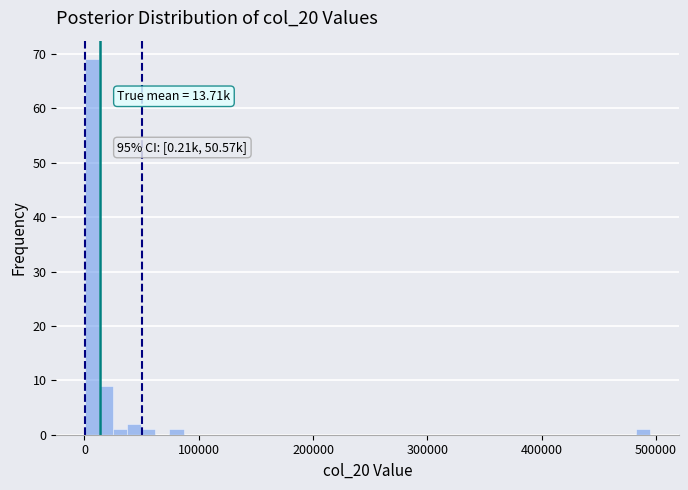

Around what value on the x-axis is the tallest bar? Give the approximate position of its centre, as read against the axis.

10000